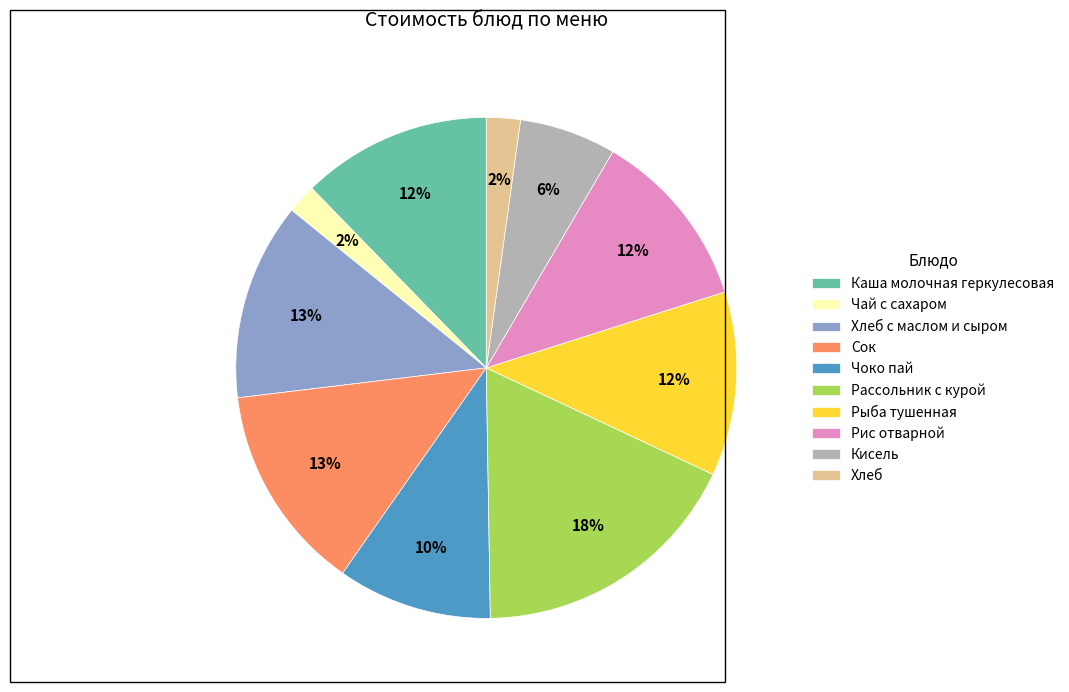

Is Каша молочная геркулесовая the majority of the pie?

No